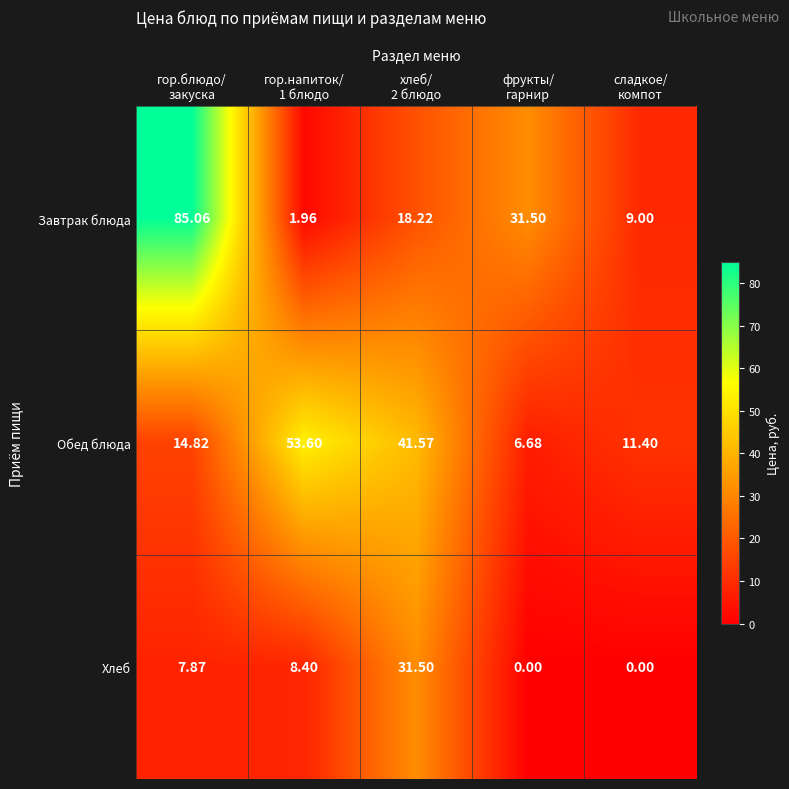

Which series has the widest spread of values?

Завтрак блюда